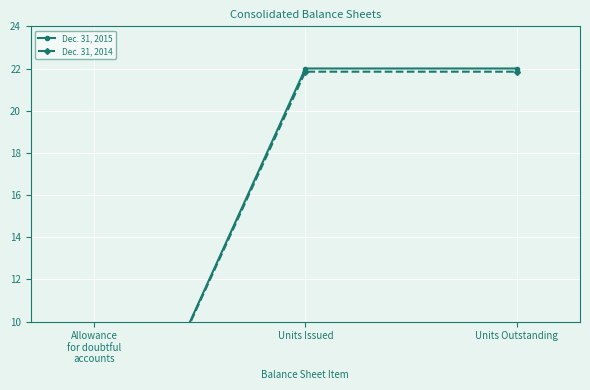

Which has a higher value, Units Outstanding or Units Issued?

Units Outstanding